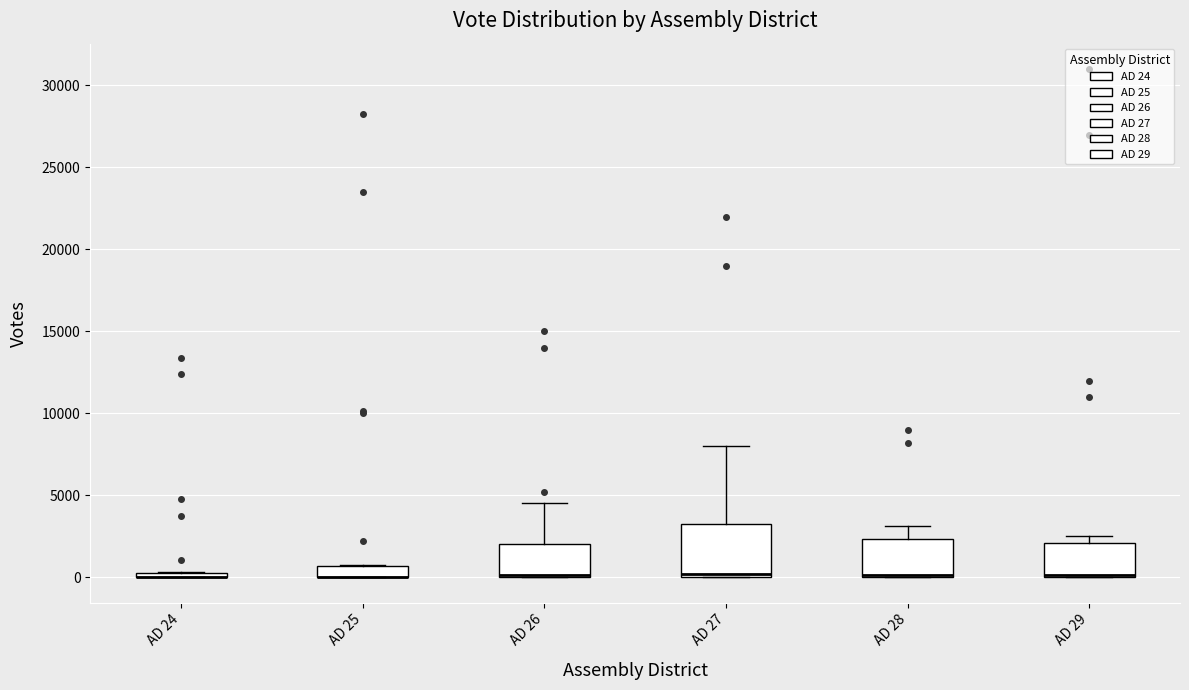

Where is the upper edge of the box for AD 25 on the y-axis? The values are not printed on the chart, so give them approximately, as read against the axis.

500